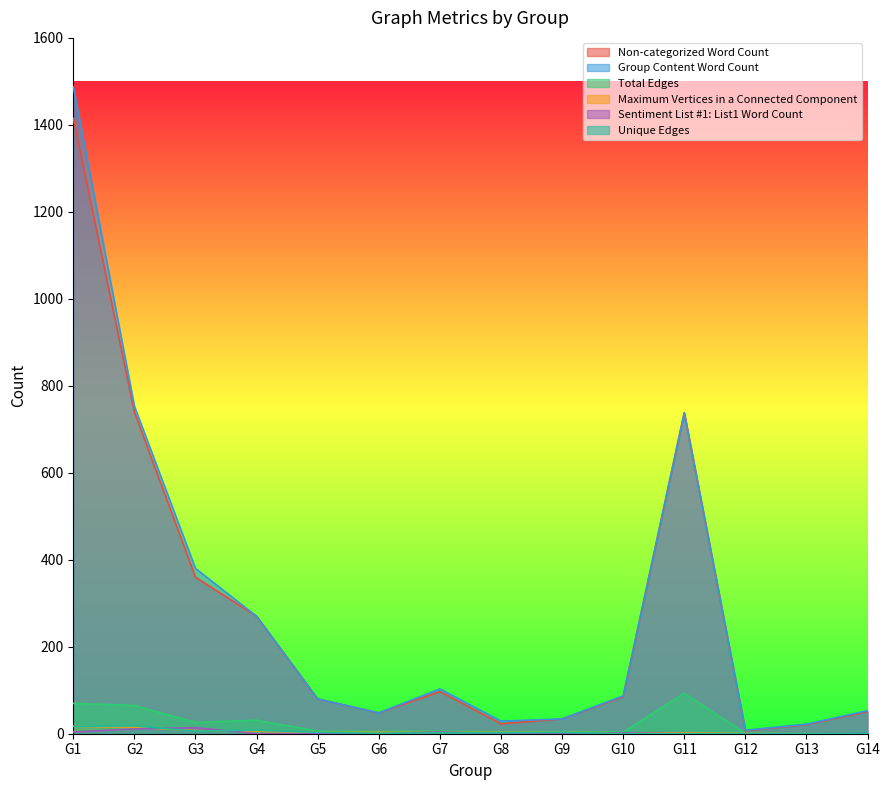

At which label does Total Edges first exceed 6?

G1